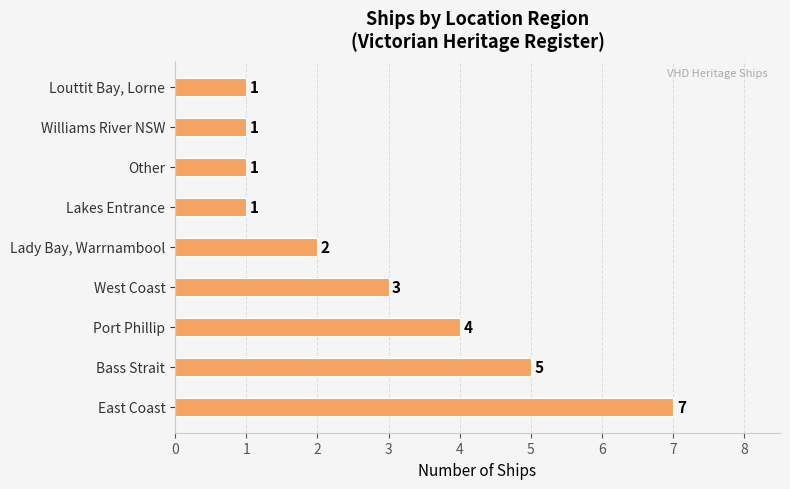

How many bars are there in total?

9